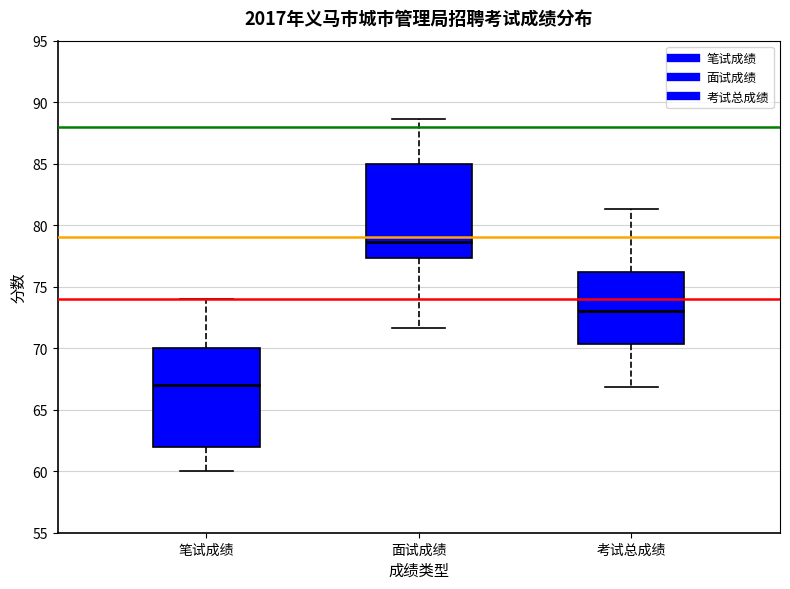

Reading left to right, transcribe this box plot: for each box, give where its median line is, the range the box spans, and where its two whiskers end, as read against the y-axis. The values are not printed on the chart, so give them approximately, as read against the axis.

笔试成绩: median 67.0, box 62.0 to 70.0, whiskers 60.0 to 74.0
面试成绩: median 78.5, box 77.5 to 85.0, whiskers 71.5 to 88.5
考试总成绩: median 73.0, box 70.5 to 76.0, whiskers 67.0 to 81.5